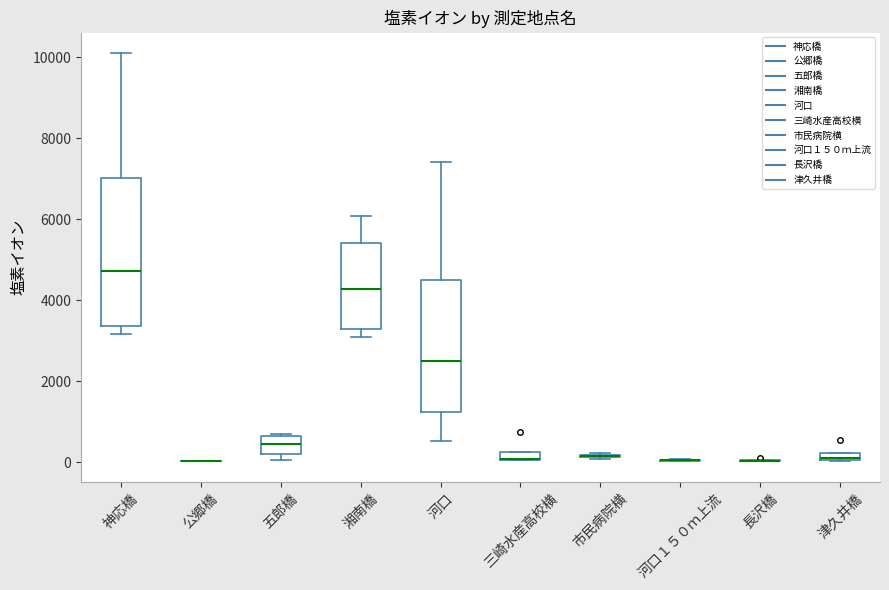

Comparing the boxes themselves (not the whiskers), which one is the tallest?

神応橋